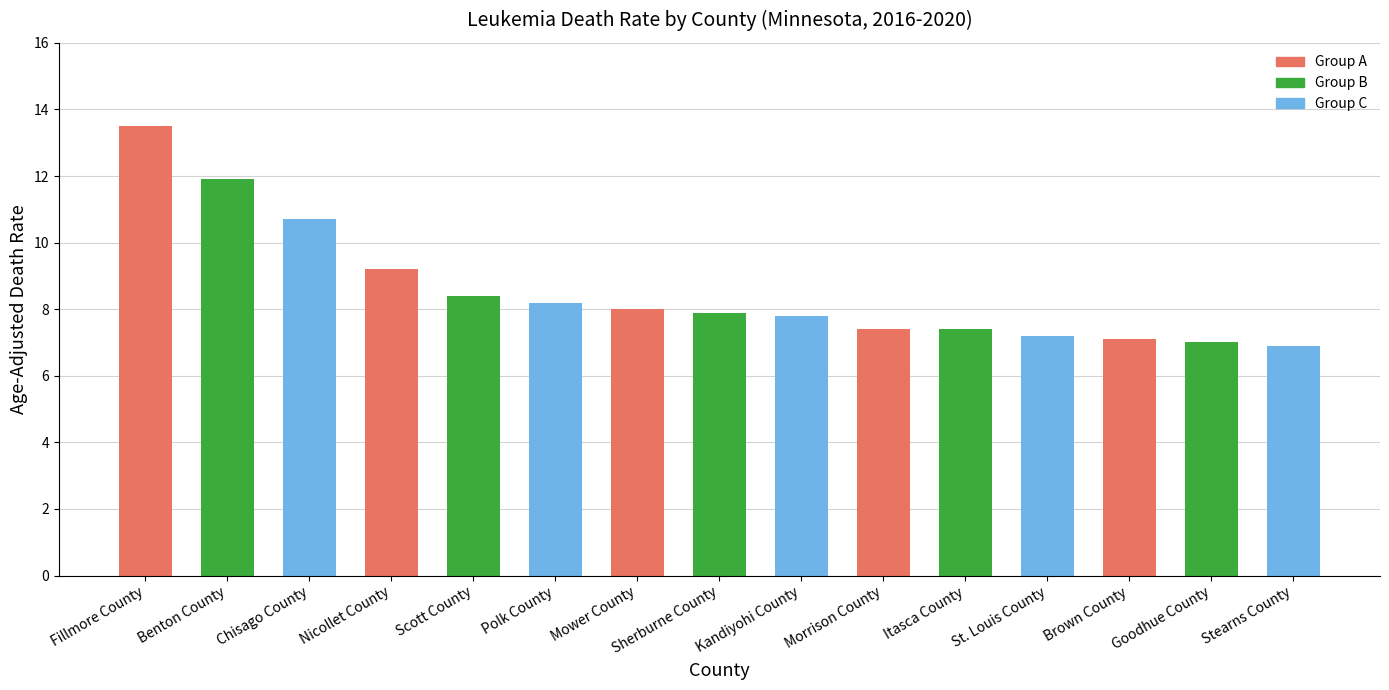

Reading left to right, what are all the values shown in this chart?

Fillmore County=13.5	Benton County=11.9	Chisago County=10.7	Nicollet County=9.2	Scott County=8.4	Polk County=8.2	Mower County=8.0	Sherburne County=7.9	Kandiyohi County=7.8	Morrison County=7.4	Itasca County=7.4	St. Louis County=7.2	Brown County=7.1	Goodhue County=7.0	Stearns County=6.9